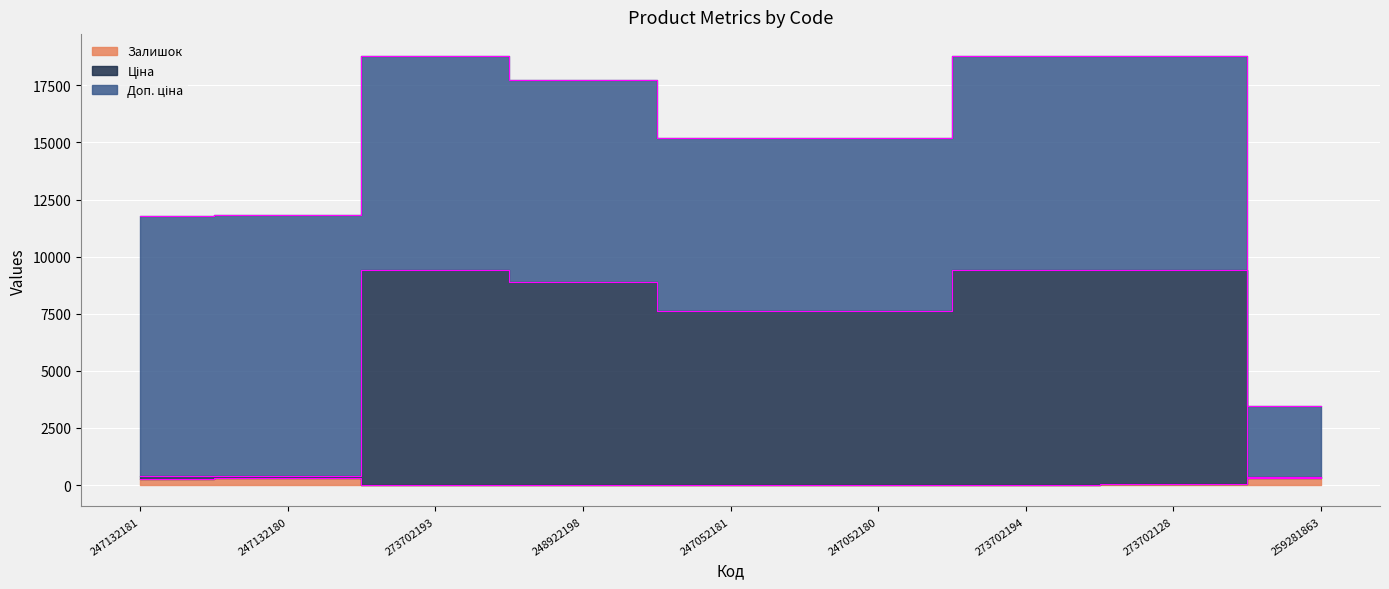

At which label does Залишок first exceed 21?

247132181